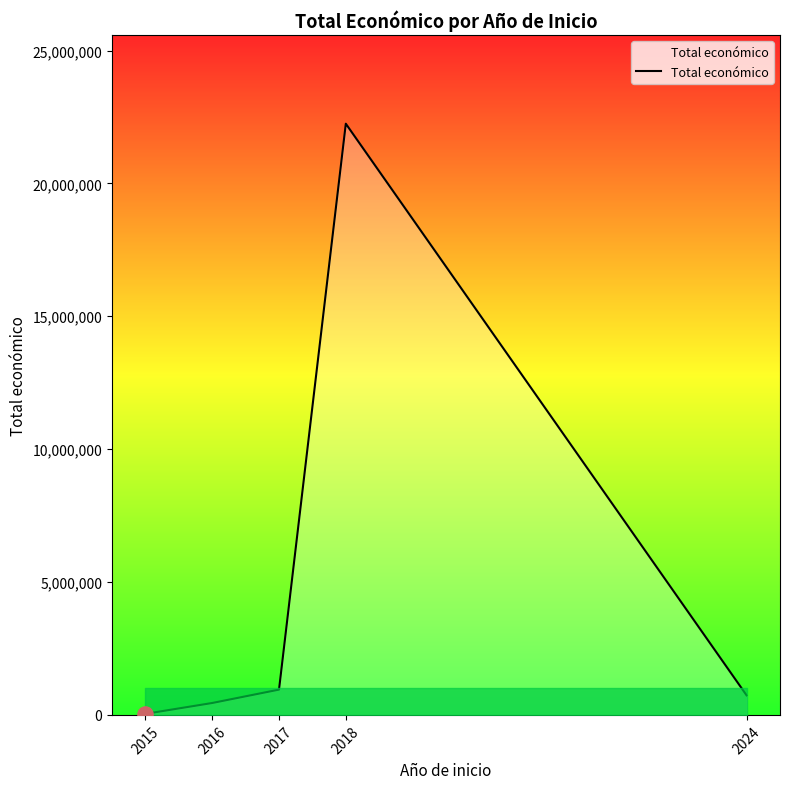

Which has a higher value, 2017 or 2018?

2018